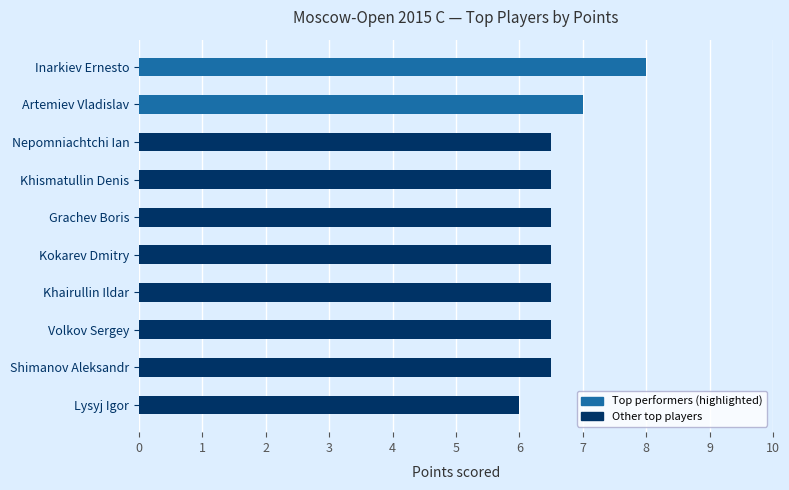

What is the minimum value shown in the chart?

6.0